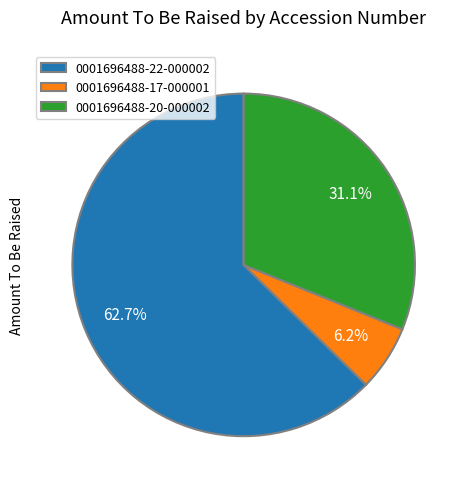

To the nearest percent, what portion does 0001696488-22-000002 represent?

63%